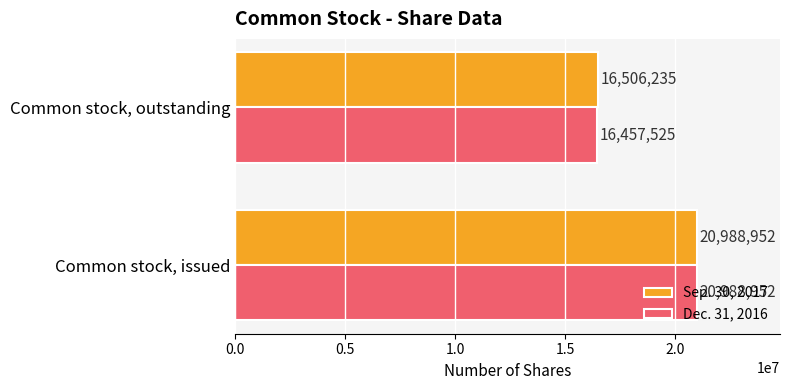

What is the average value of the Sep. 30, 2017 series?

18747594